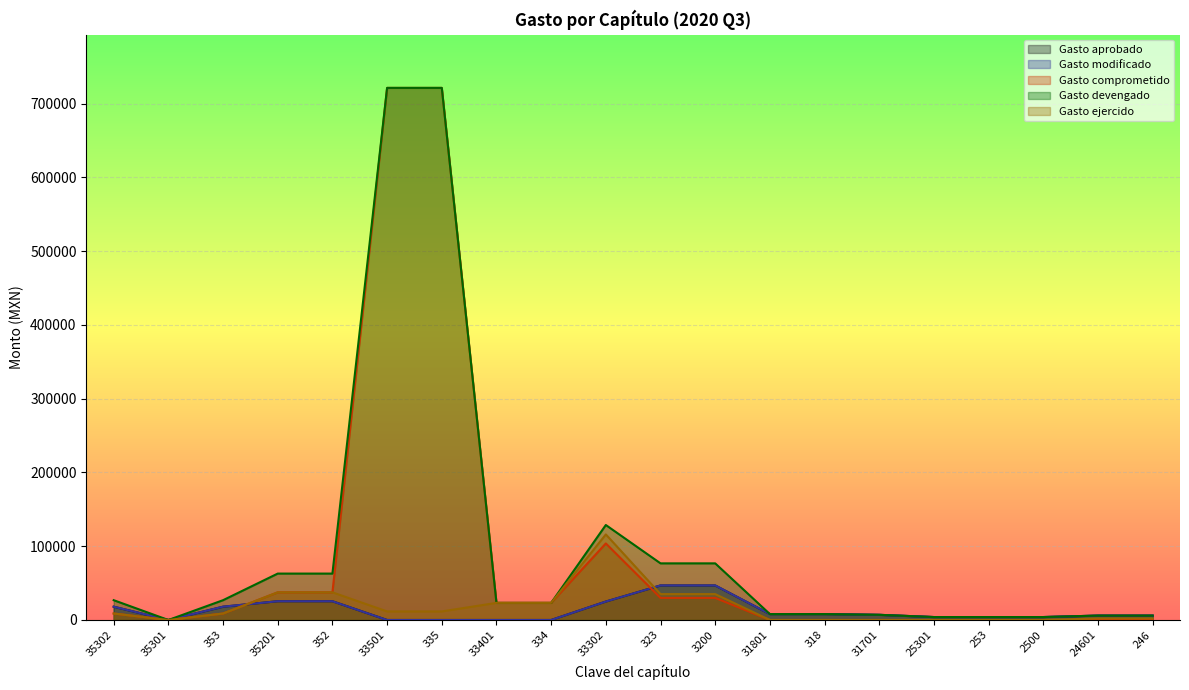

Rank the series at 25301 from highest to lowest value.

Gasto aprobado, Gasto modificado, Gasto devengado, Gasto comprometido, Gasto ejercido